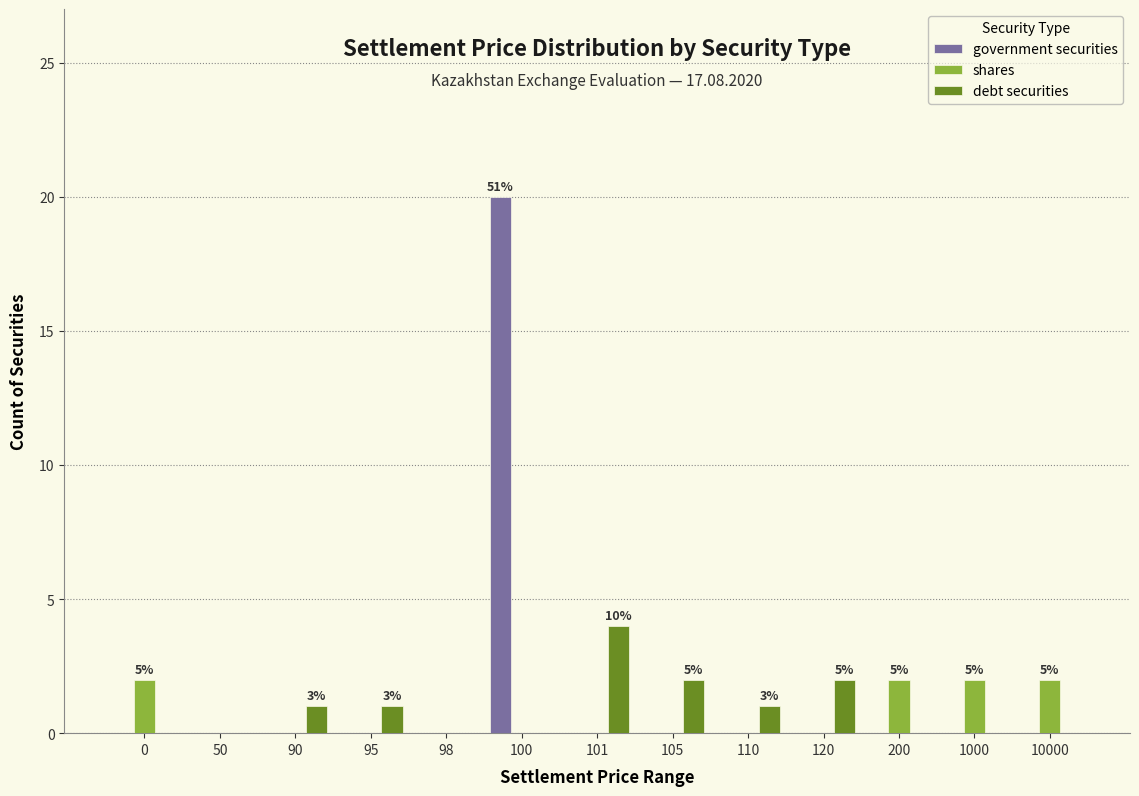

What is the sum of all debt securities values?

11